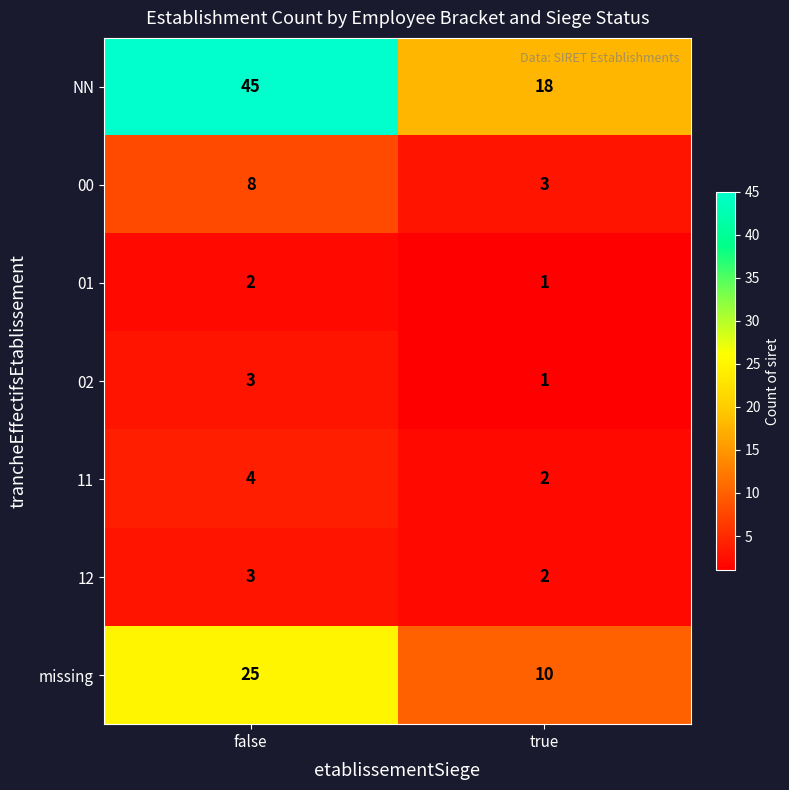

What is the sum of the 00 values at false and true?

11